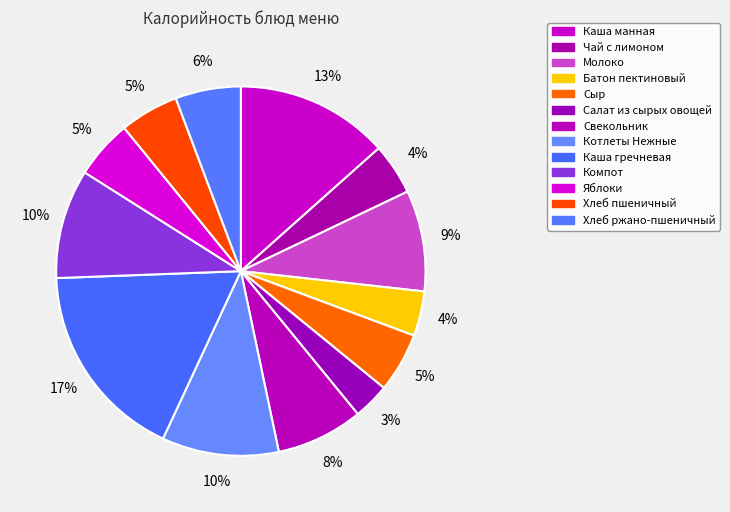

Which slice is the smallest?

Салат из сырых овощей